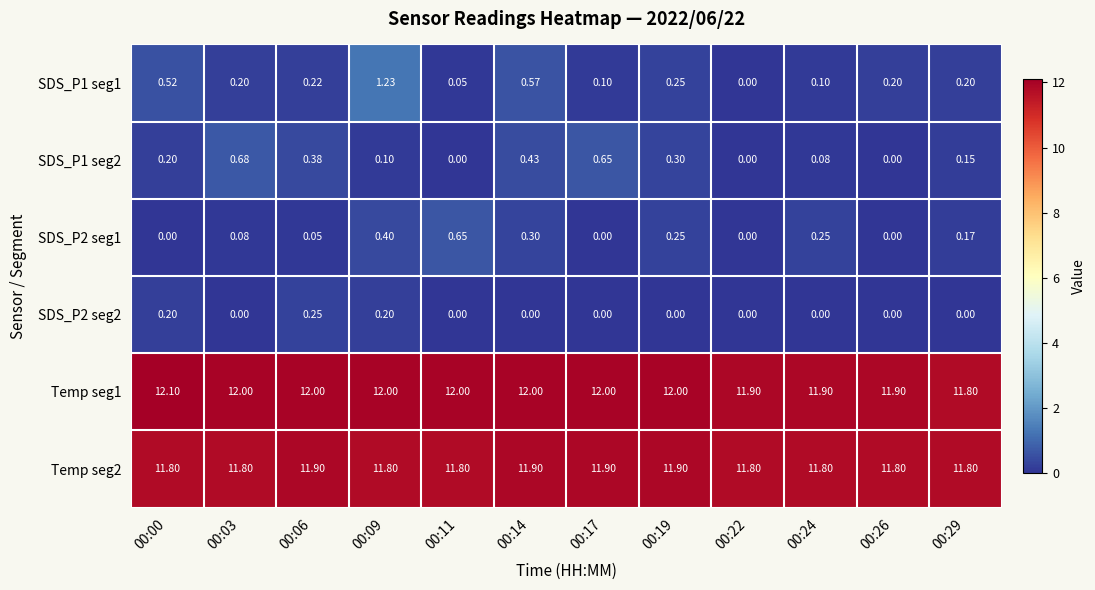

Is the value of SDS_P2 seg1 at 00:00 greater than the value of Temp seg1 at 00:17?

No